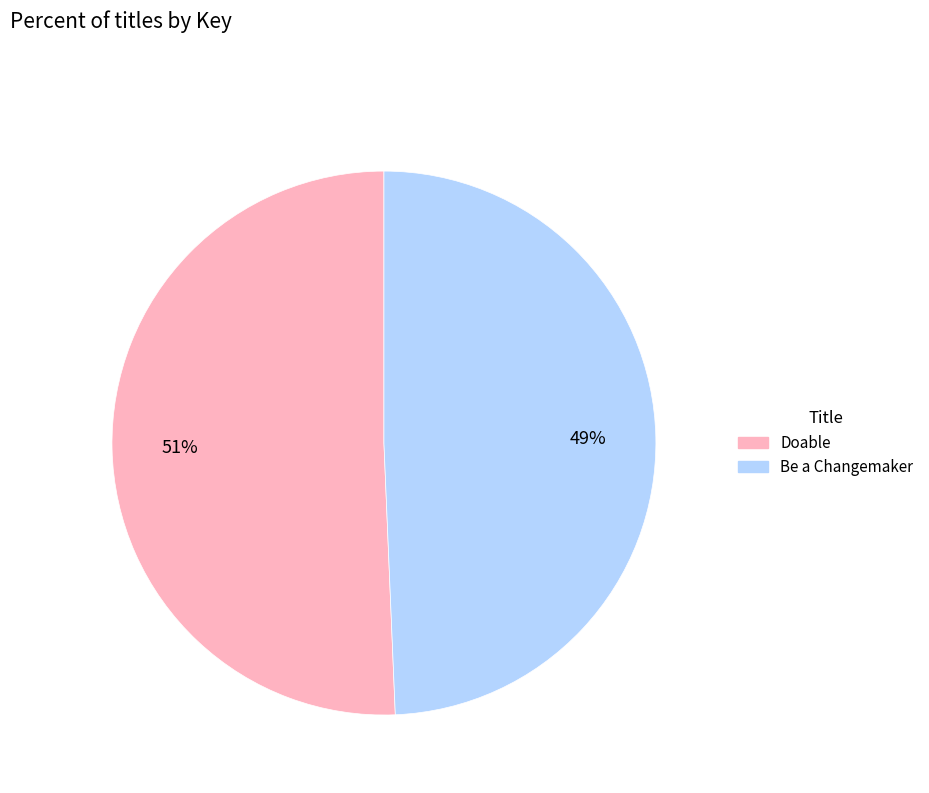

Which category accounts for the majority?

Doable